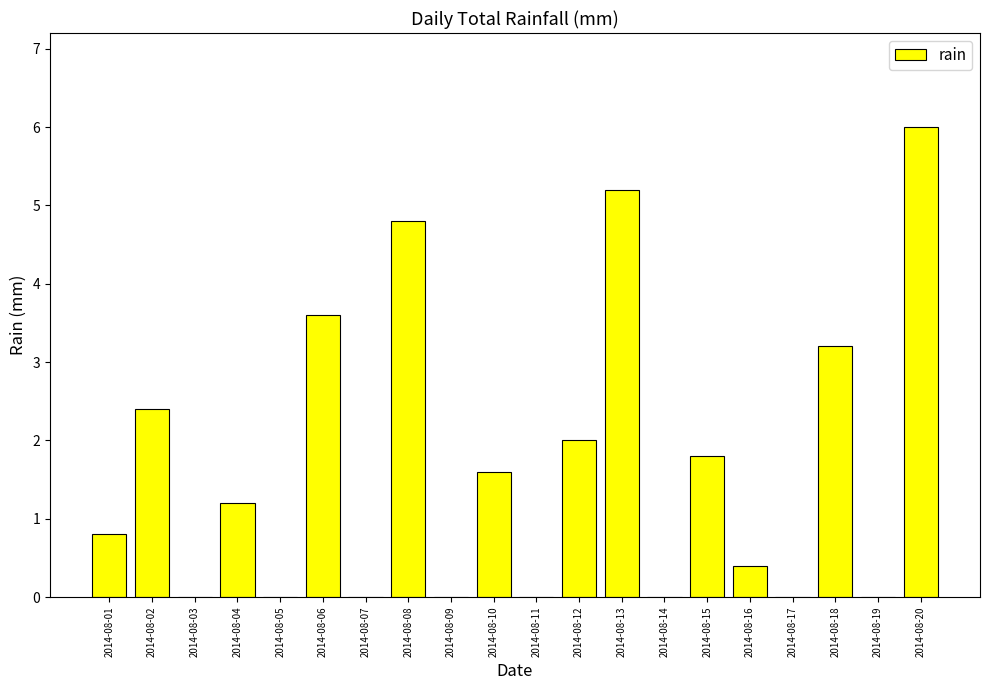

How many categories are shown in the chart?

20